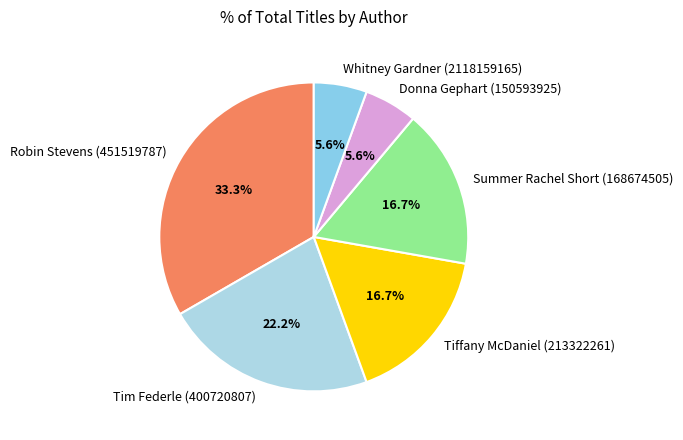

Approximately how many times larger is the value at Donna Gephart (150593925) compared to Whitney Gardner (2118159165)?

1.0